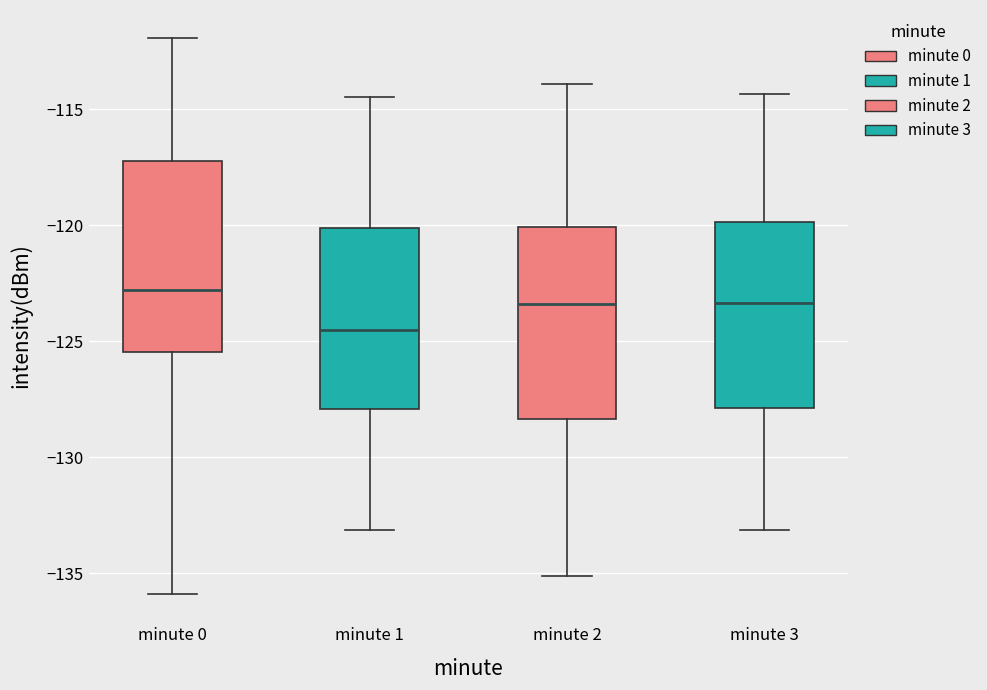

Which box has the lowest median line?

minute 1